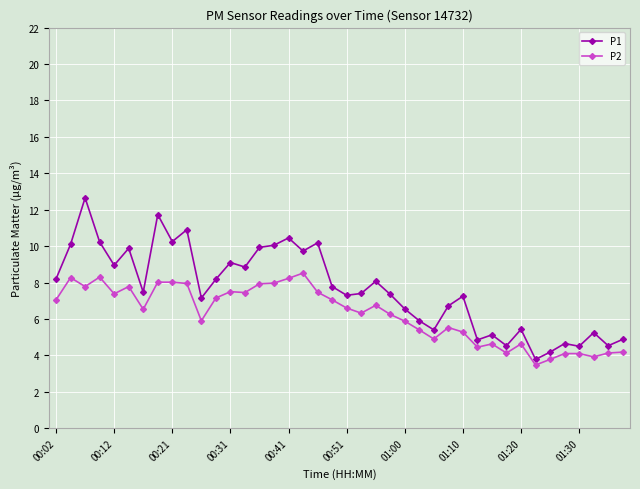

What is the maximum value shown in the chart?

12.7